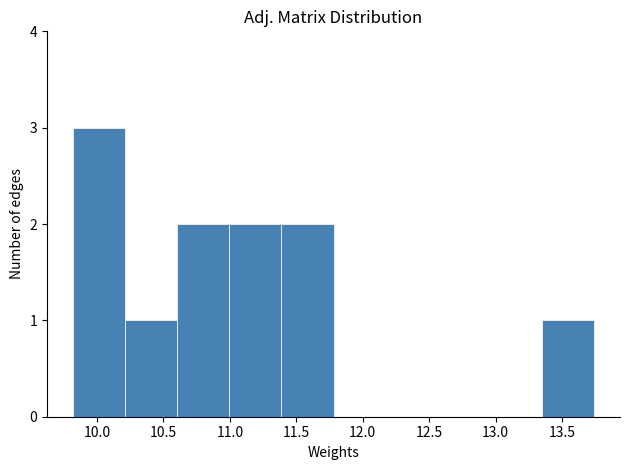

Reading left to right, transcribe this chart: for each bar, give the range it covers on the x-axis and its height. Neither the bar edges nor the heights are printed on the chart, so give them approximately, as read against the axes.

9.80 to 10.20: 3
10.20 to 10.60: 1
10.60 to 11.00: 2
11.00 to 11.40: 2
11.40 to 11.80: 2
11.80 to 12.15: 0
12.15 to 12.55: 0
12.55 to 12.95: 0
12.95 to 13.35: 0
13.35 to 13.75: 1